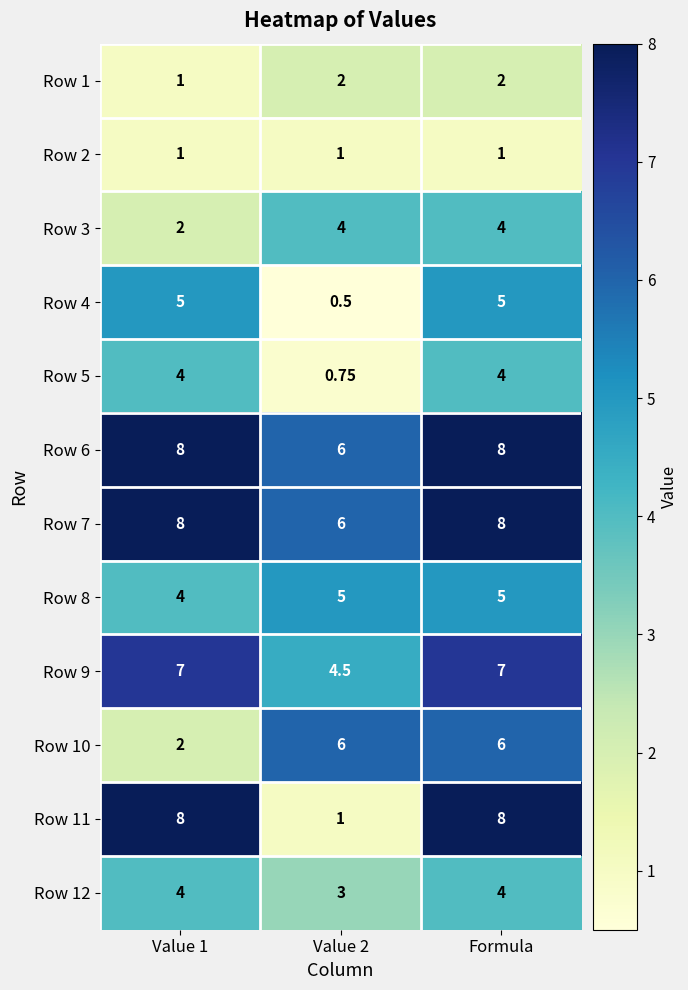

Is the value of Row 3 at Formula greater than the value of Row 6 at Value 2?

No